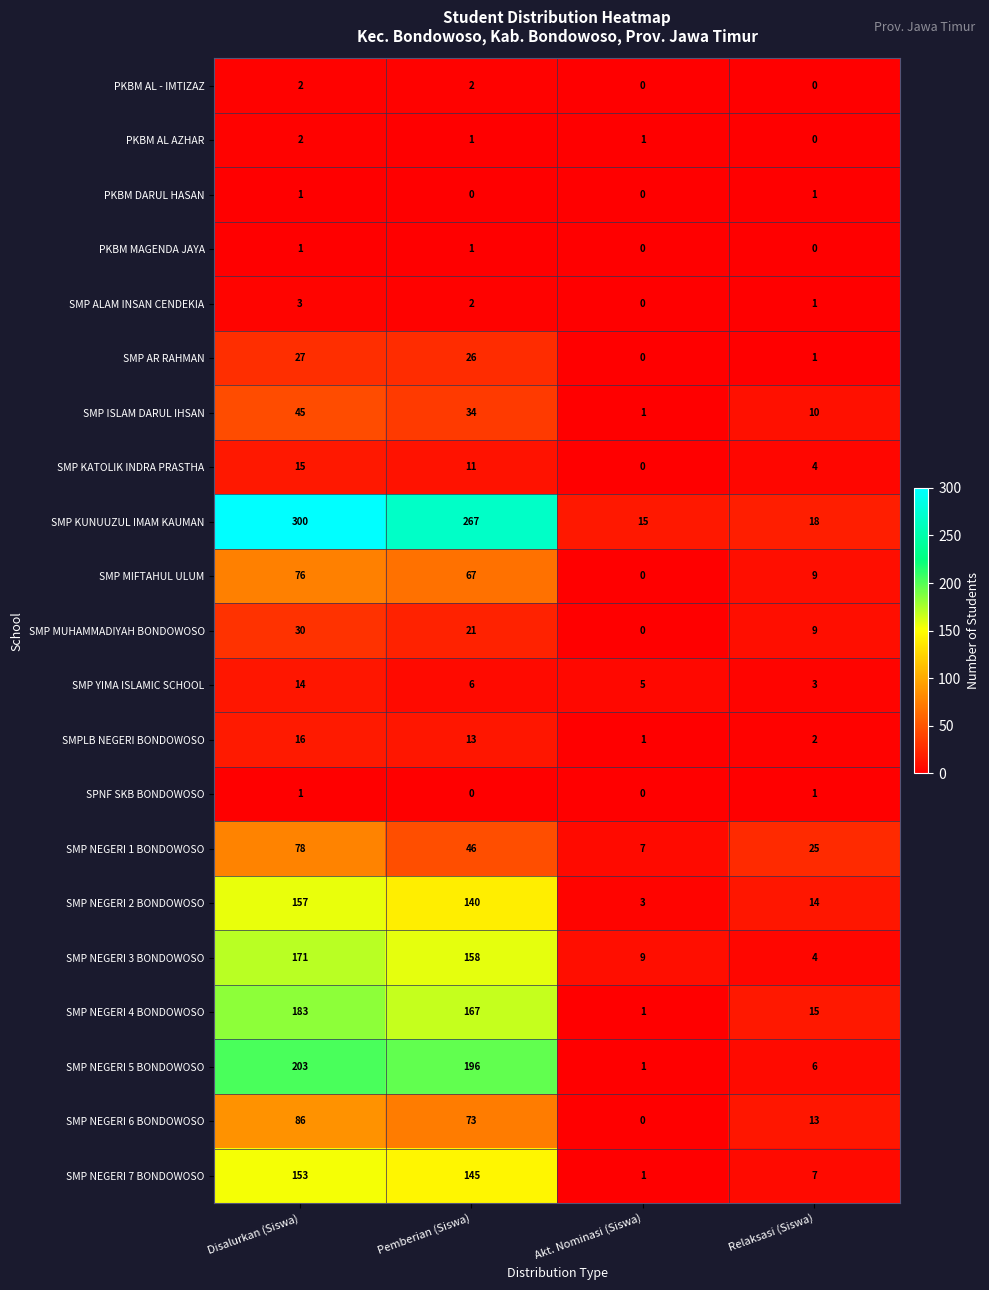

The value of SMPLB NEGERI BONDOWOSO at Disalurkan (Siswa) is 16. True or false?

True